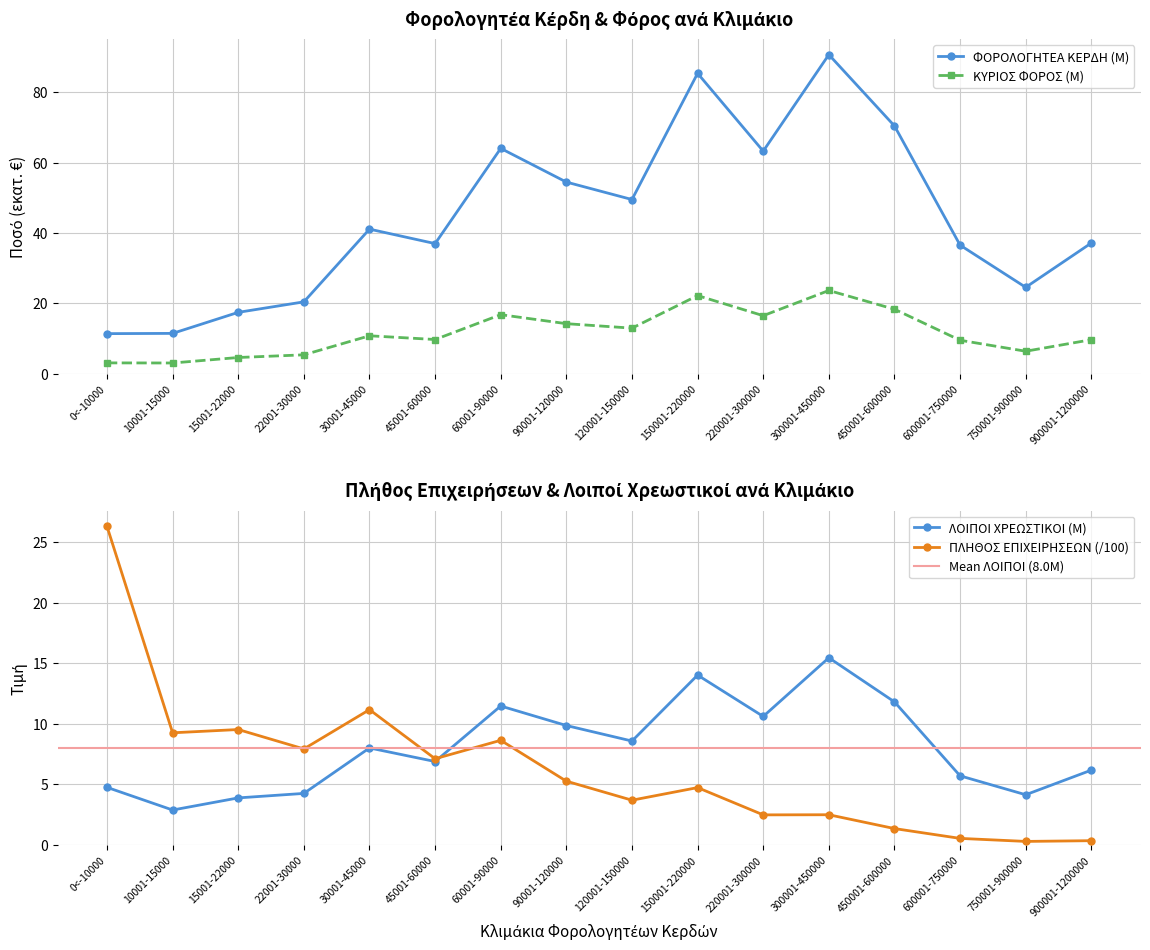

What is the difference between the maximum and minimum values in the ΚΥΡΙΟΣ ΦΟΡΟΣ (M) series?

20.6